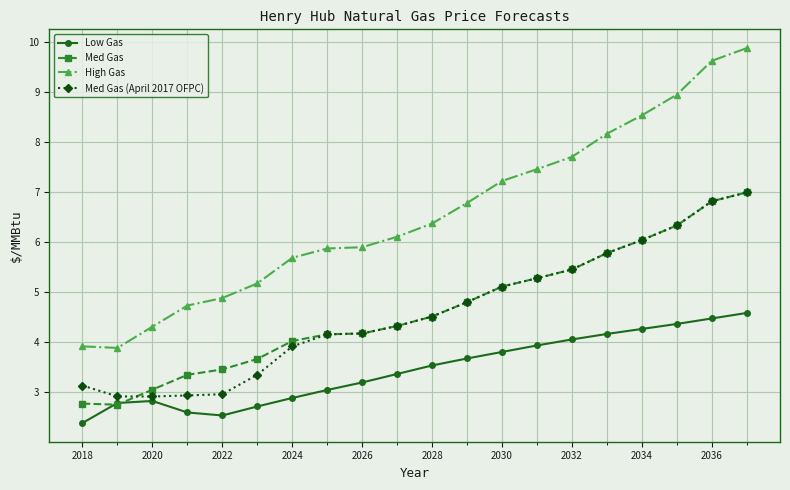

What is the smallest value displayed?

2.4